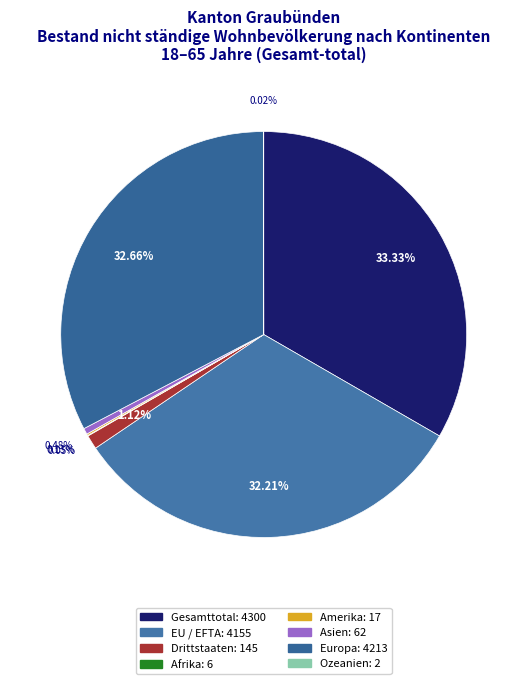

Which slice is the smallest?

Ozeanien